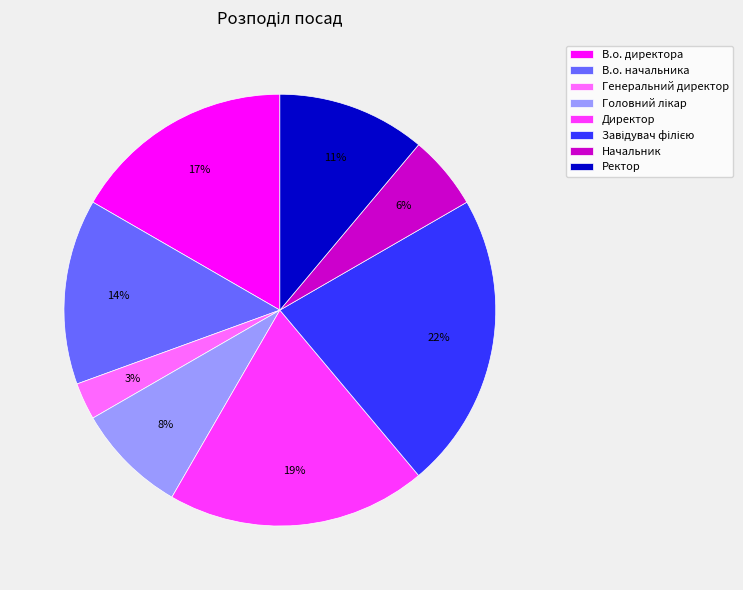

Which category has the smallest portion of the pie?

Генеральний директор